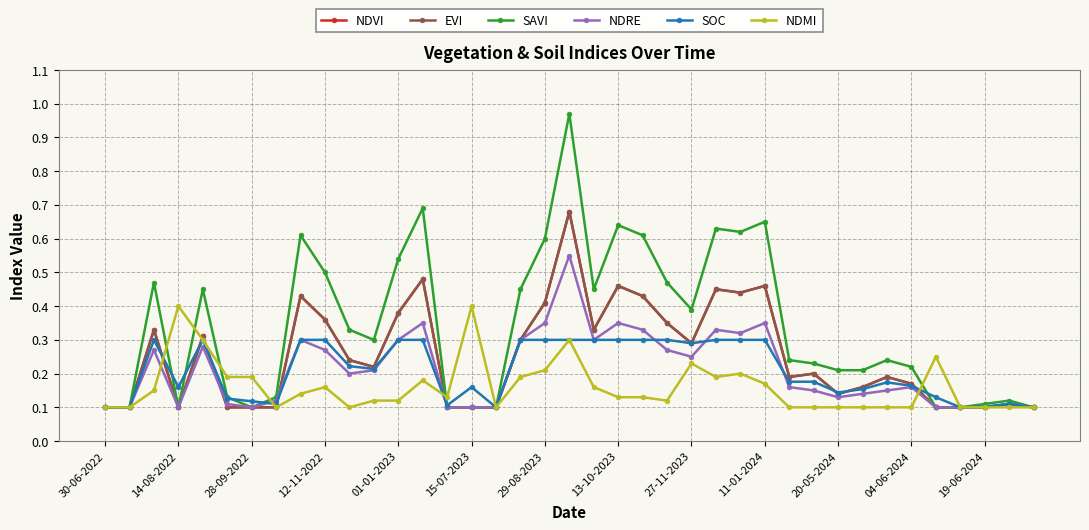

Reading right to left, what are all the values shown in this chart?

NDVI: 0.1	0.1	0.1	0.1	0.1	0.2	0.2	0.2	0.1	0.2	0.2	0.5	0.4	0.5	0.3	0.3	0.4	0.5	0.3	0.7	0.4	0.3	0.1	0.1	0.1	0.5	0.4	0.2	0.2	0.4	0.4	0.1	0.1	0.1	0.3	0.1	0.3	0.1	0.1
EVI: 0.1	0.1	0.1	0.1	0.1	0.2	0.2	0.2	0.1	0.2	0.2	0.5	0.4	0.5	0.3	0.3	0.4	0.5	0.3	0.7	0.4	0.3	0.1	0.1	0.1	0.5	0.4	0.2	0.2	0.4	0.4	0.1	0.1	0.1	0.3	0.1	0.3	0.1	0.1
SAVI: 0.1	0.1	0.1	0.1	0.1	0.2	0.2	0.2	0.2	0.2	0.2	0.7	0.6	0.6	0.4	0.5	0.6	0.6	0.5	1.0	0.6	0.5	0.1	0.1	0.1	0.7	0.5	0.3	0.3	0.5	0.6	0.1	0.1	0.1	0.5	0.1	0.5	0.1	0.1
NDRE: 0.1	0.1	0.1	0.1	0.1	0.2	0.1	0.1	0.1	0.1	0.2	0.3	0.3	0.3	0.2	0.3	0.3	0.3	0.3	0.6	0.3	0.3	0.1	0.1	0.1	0.3	0.3	0.2	0.2	0.3	0.3	0.1	0.1	0.1	0.3	0.1	0.3	0.1	0.1
SOC: 0.1	0.1	0.1	0.1	0.1	0.2	0.2	0.2	0.1	0.2	0.2	0.3	0.3	0.3	0.3	0.3	0.3	0.3	0.3	0.3	0.3	0.3	0.1	0.2	0.1	0.3	0.3	0.2	0.2	0.3	0.3	0.1	0.1	0.1	0.3	0.2	0.3	0.1	0.1
NDMI: 0.1	0.1	0.1	0.1	0.2	0.1	0.1	0.1	0.1	0.1	0.1	0.2	0.2	0.2	0.2	0.1	0.1	0.1	0.2	0.3	0.2	0.2	0.1	0.4	0.1	0.2	0.1	0.1	0.1	0.2	0.1	0.1	0.2	0.2	0.3	0.4	0.1	0.1	0.1